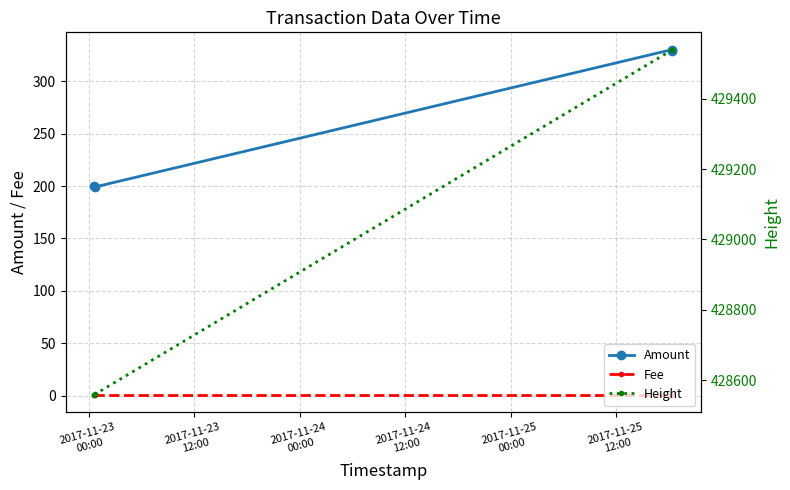

How many lines are shown in the chart?

3